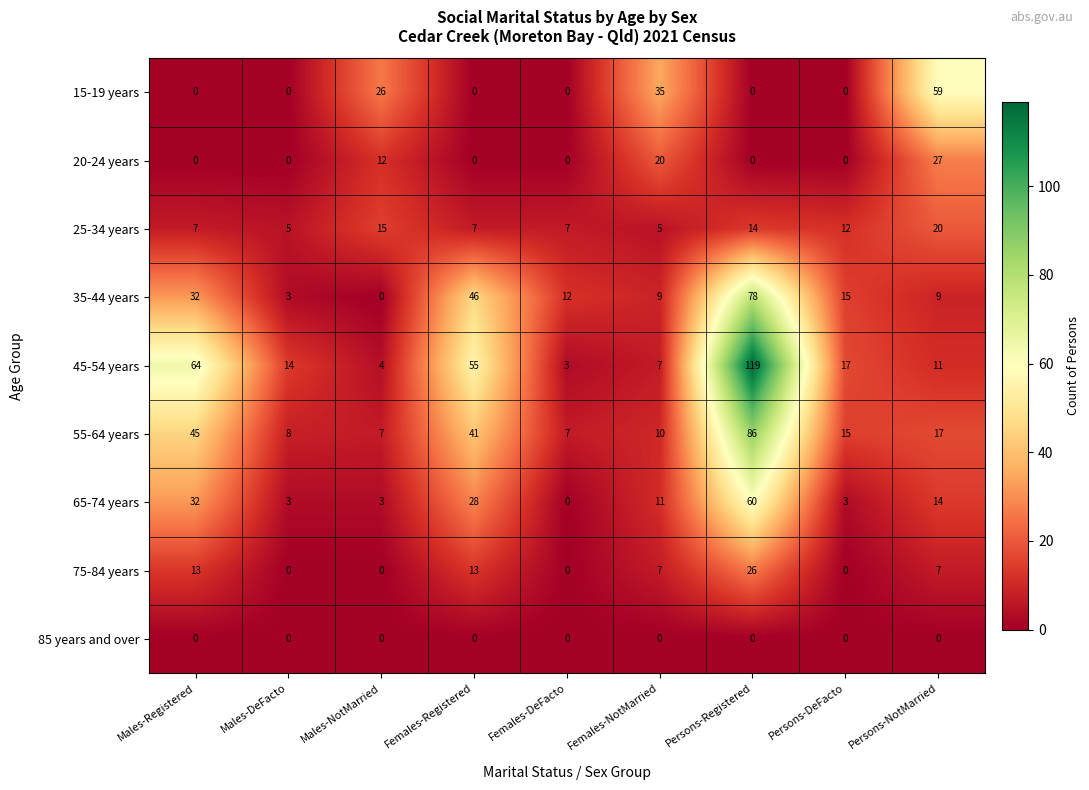

Count the number of categories in the chart.

9